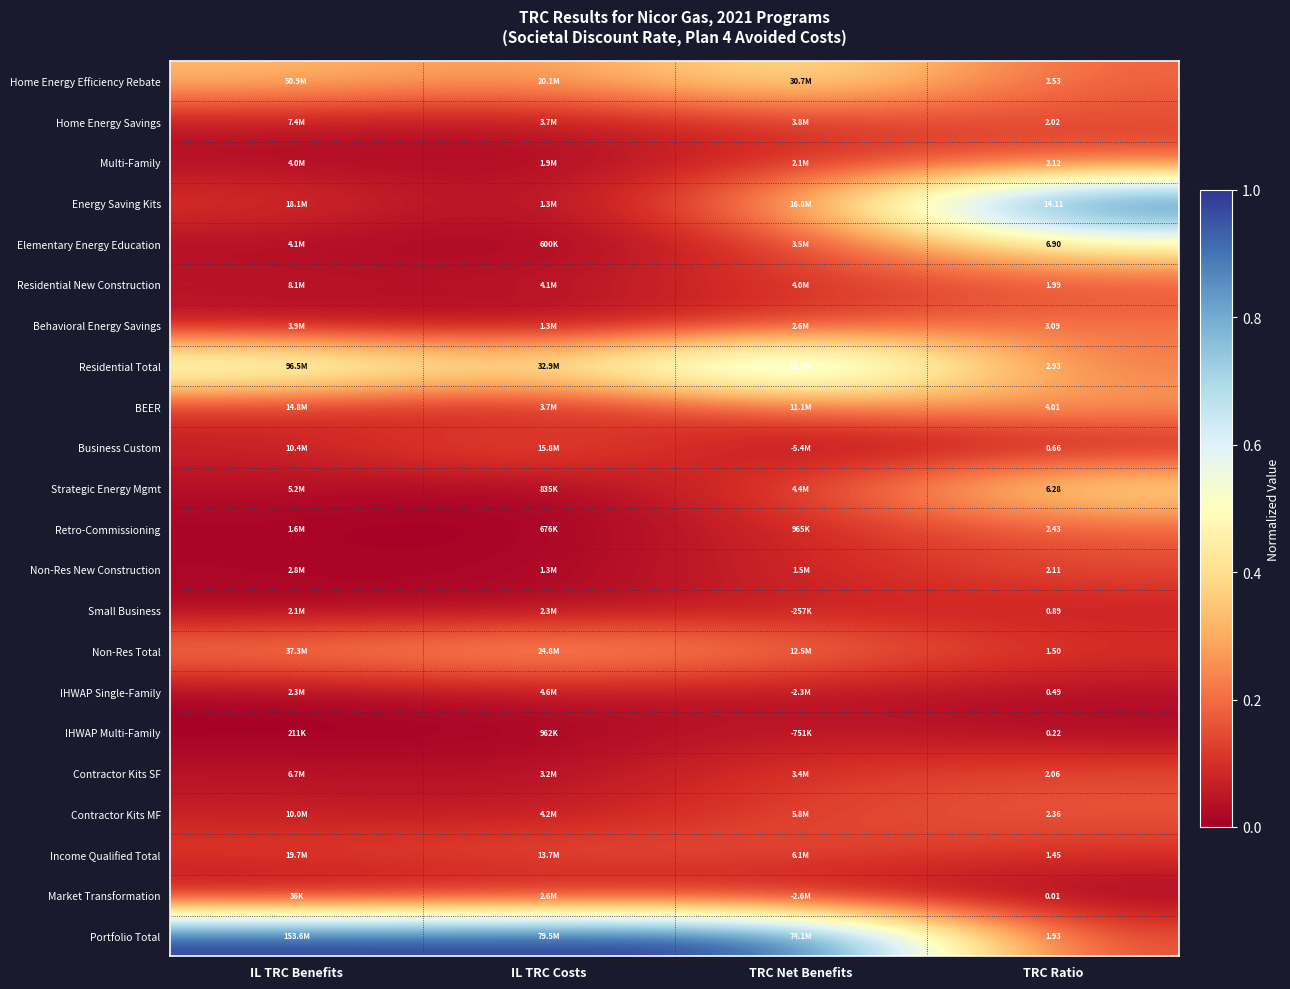

Between TRC Ratio and IL TRC Benefits, which is larger?

IL TRC Benefits